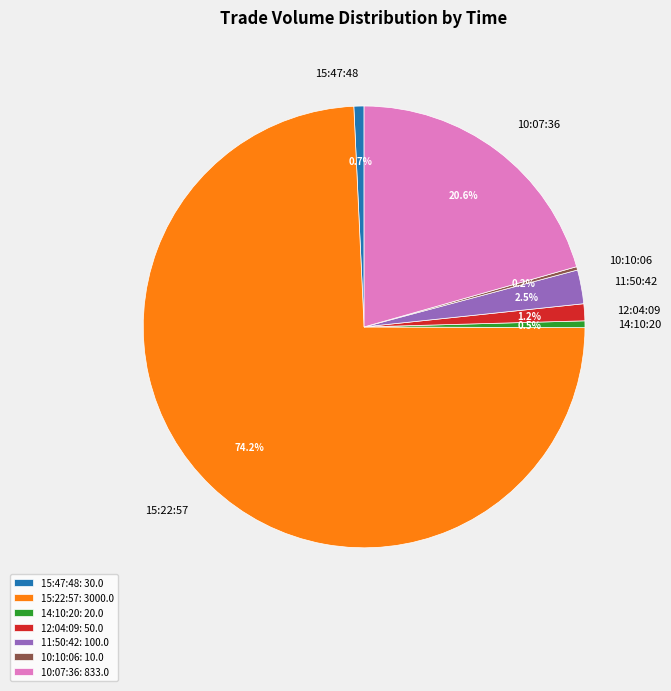

Is it true that 12:04:09 is 13% of the pie?

False